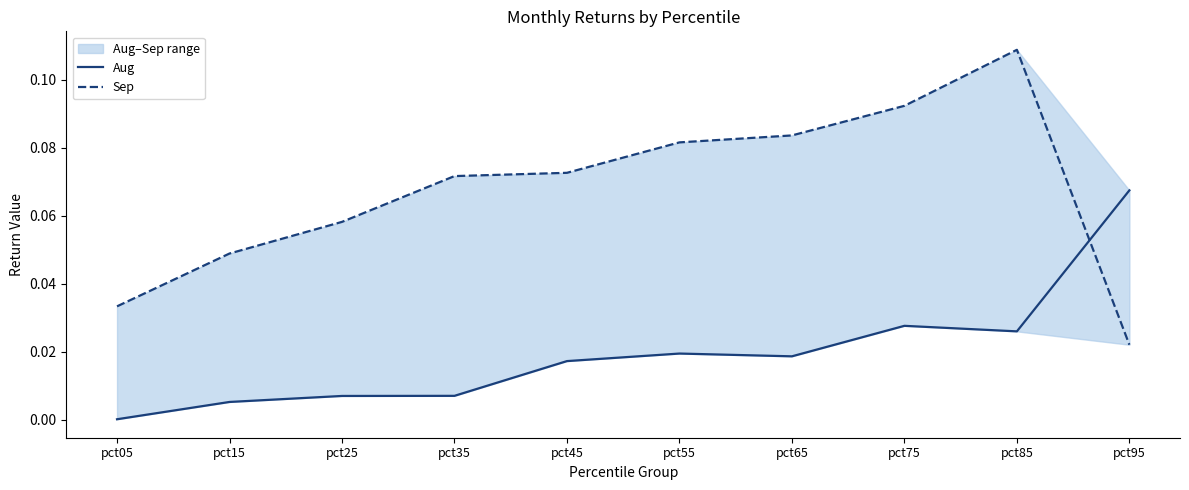

How many categories are shown in the chart?

10